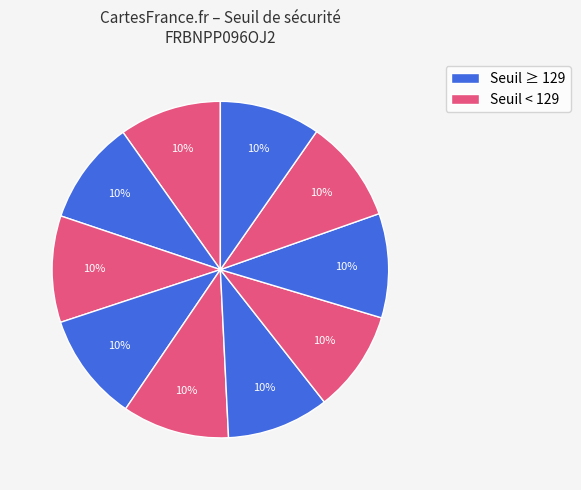

How many segments does this pie chart have?

10